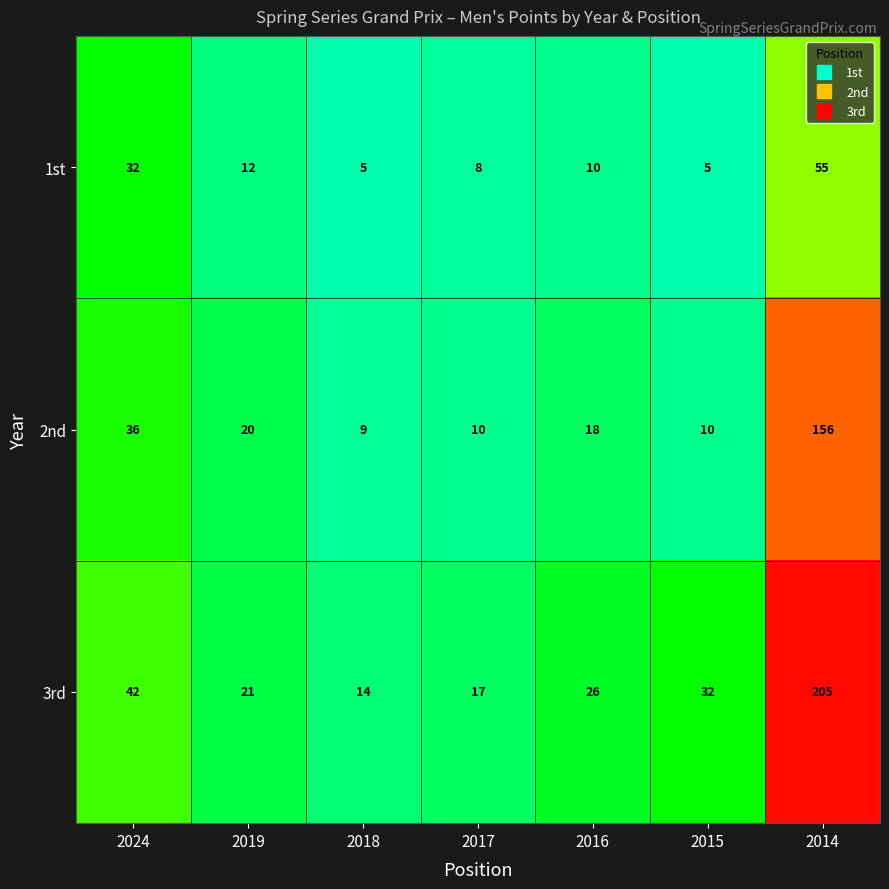

How many values in the 1st series are below 10?

3